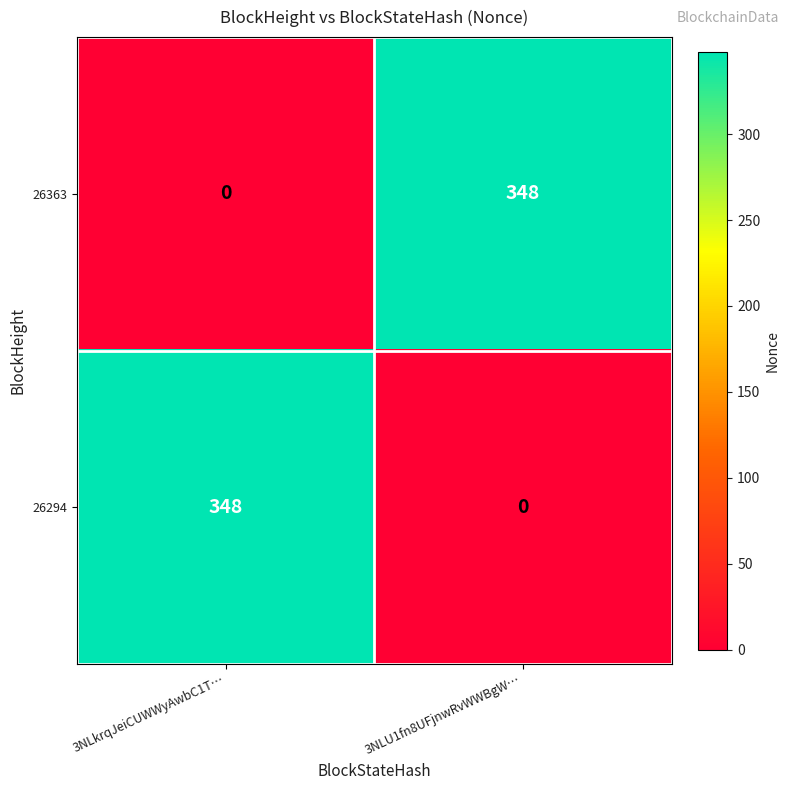

What is the average value of the 26363 series?

174